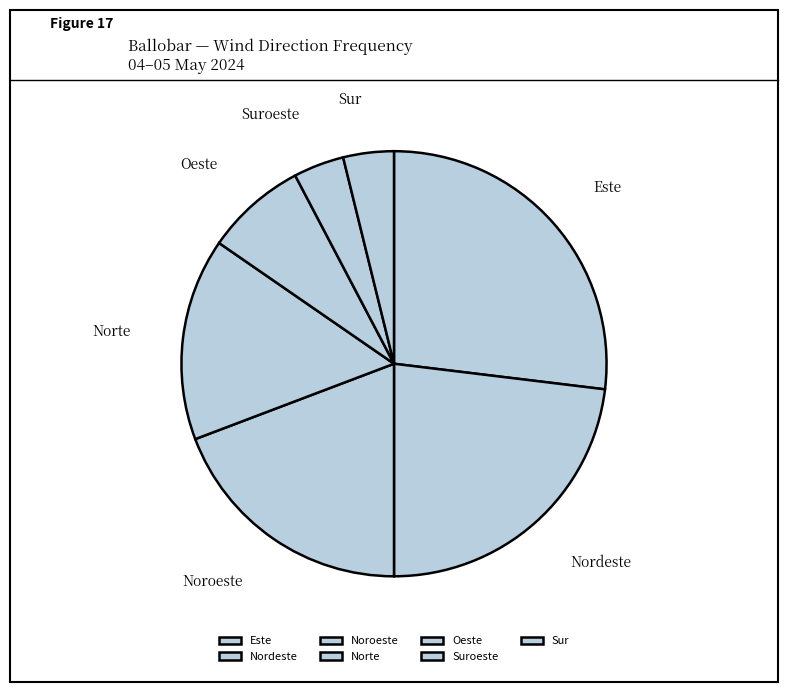

How many slices are in this pie chart?

7